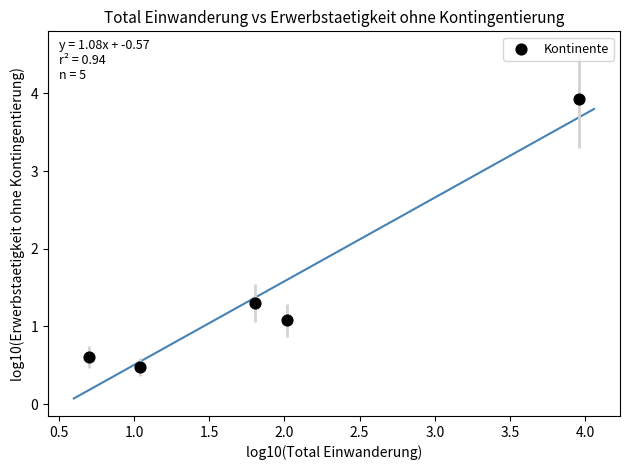

What is the range of X values (max minus min)?

3.3